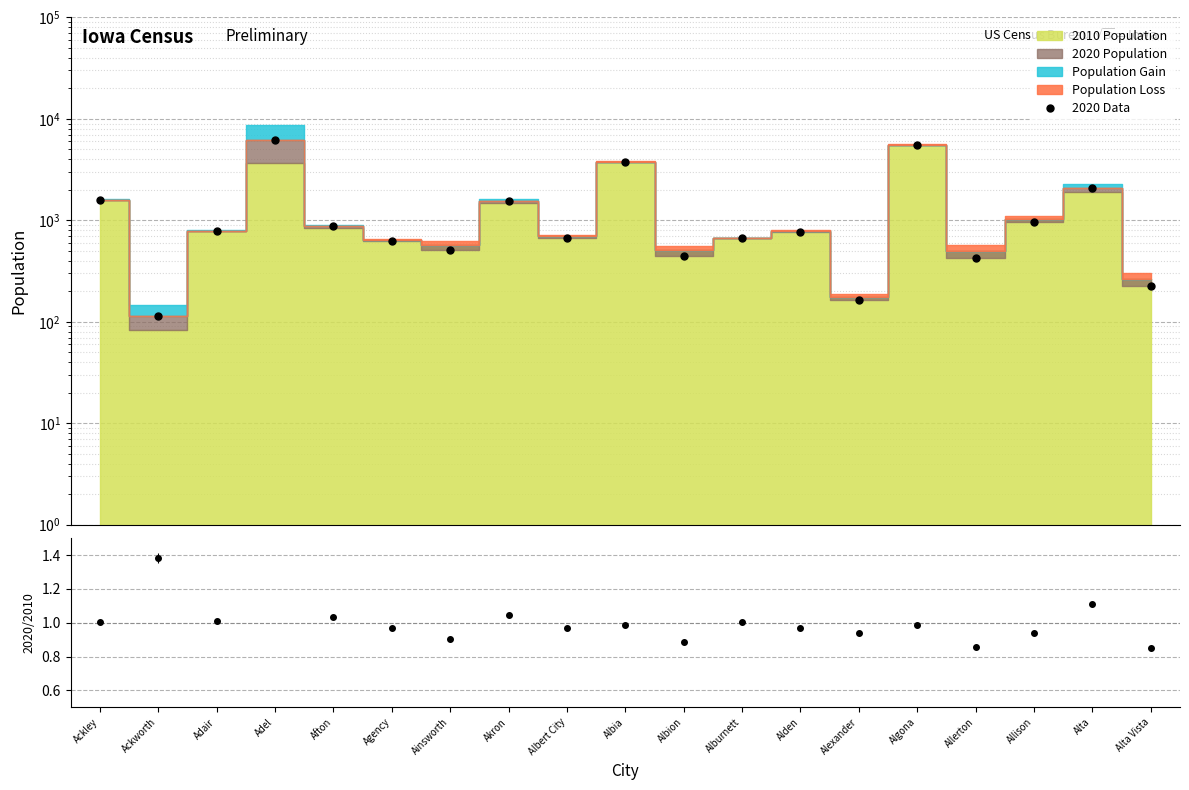

Between Alexander and Akron, which is larger?

Akron